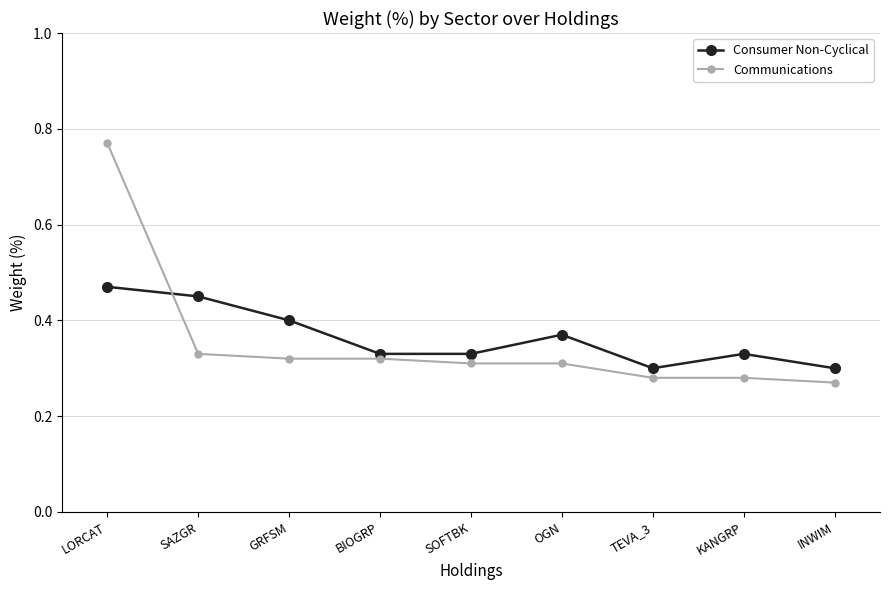

Count the number of categories in the chart.

9